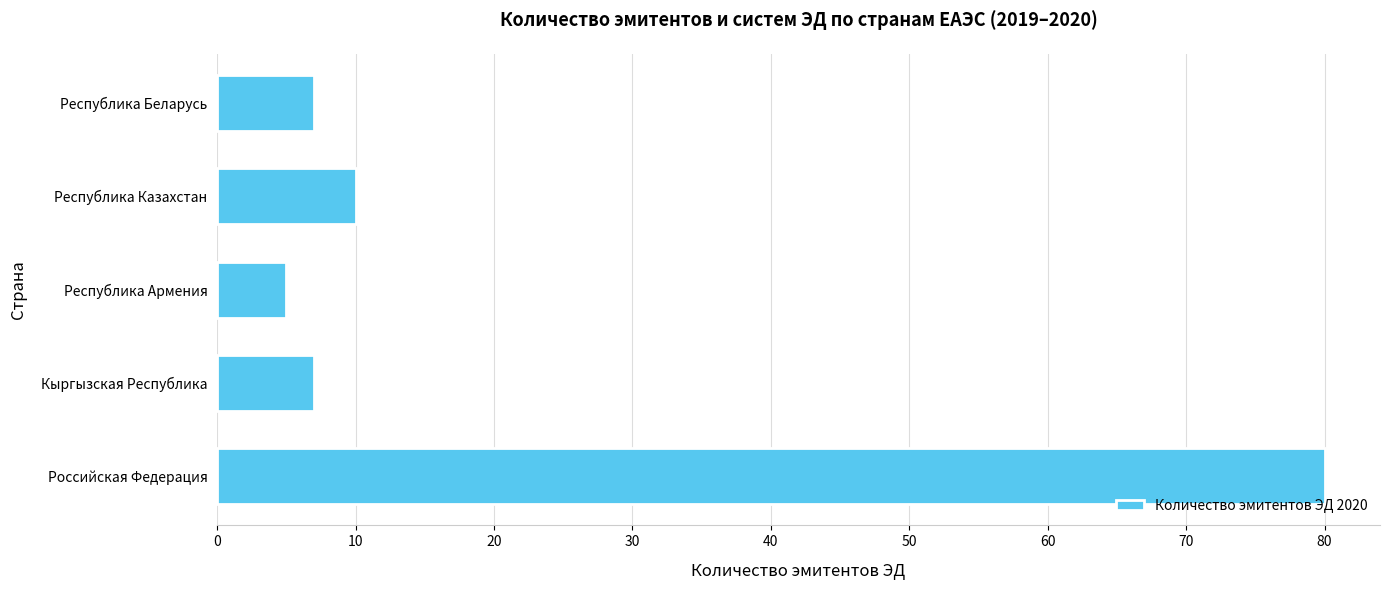

Does the chart contain any negative values?

No